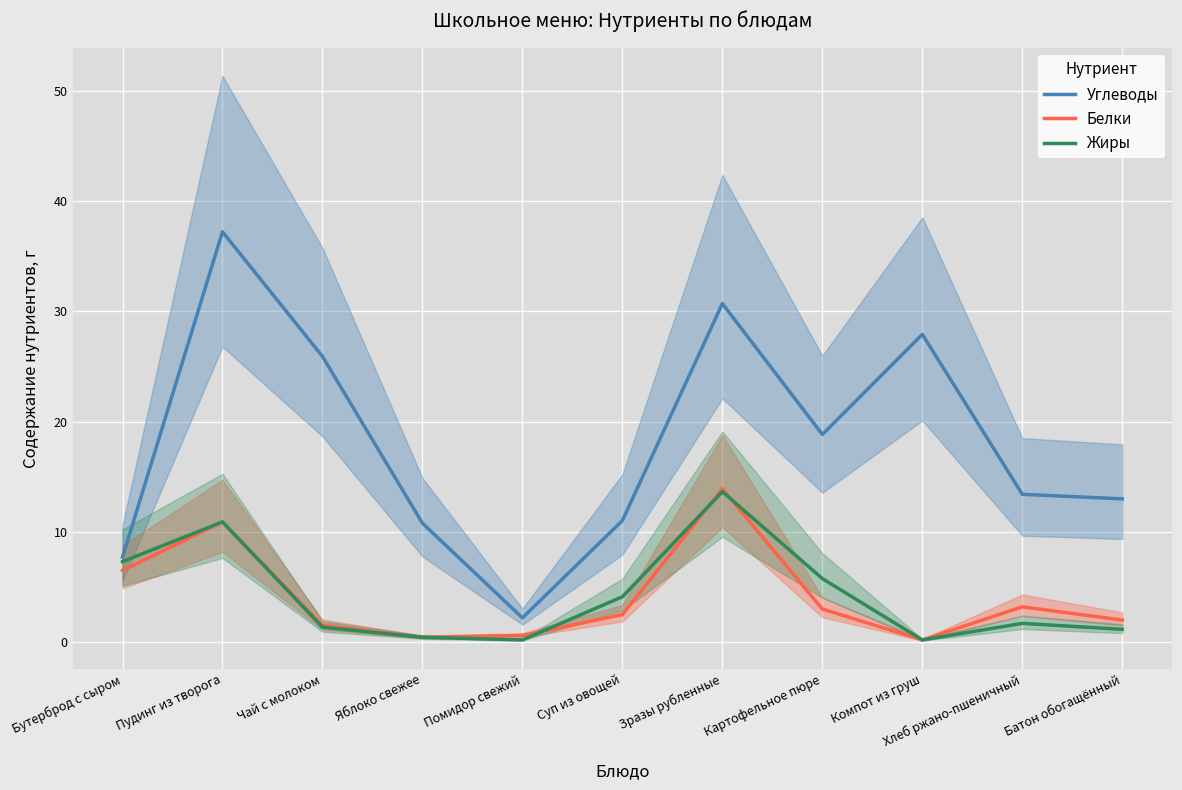

Reading left to right, list all the values displayed in this chart.

Углеводы: 7.7	37.2	25.9	10.8	2.2	11.0	30.7	18.8	27.9	13.4	13.0
Белки: 6.5	10.9	1.5	0.4	0.6	2.5	13.9	3.0	0.2	3.2	2.0
Жиры: 7.3	10.9	1.4	0.4	0.2	4.1	13.6	5.8	0.2	1.7	1.2